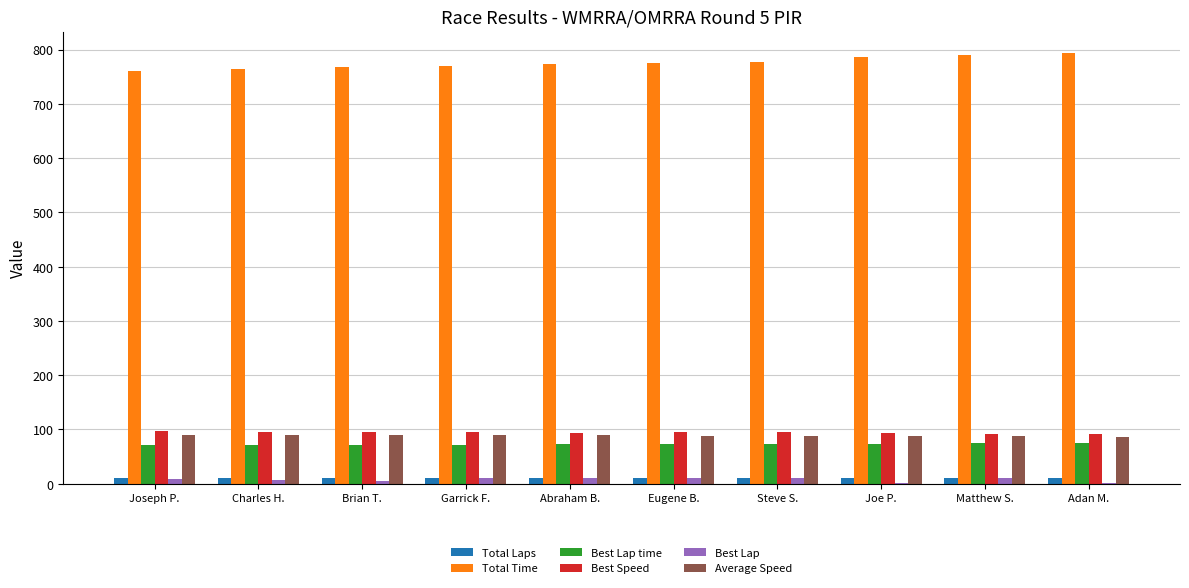

How many groups of bars are there?

10